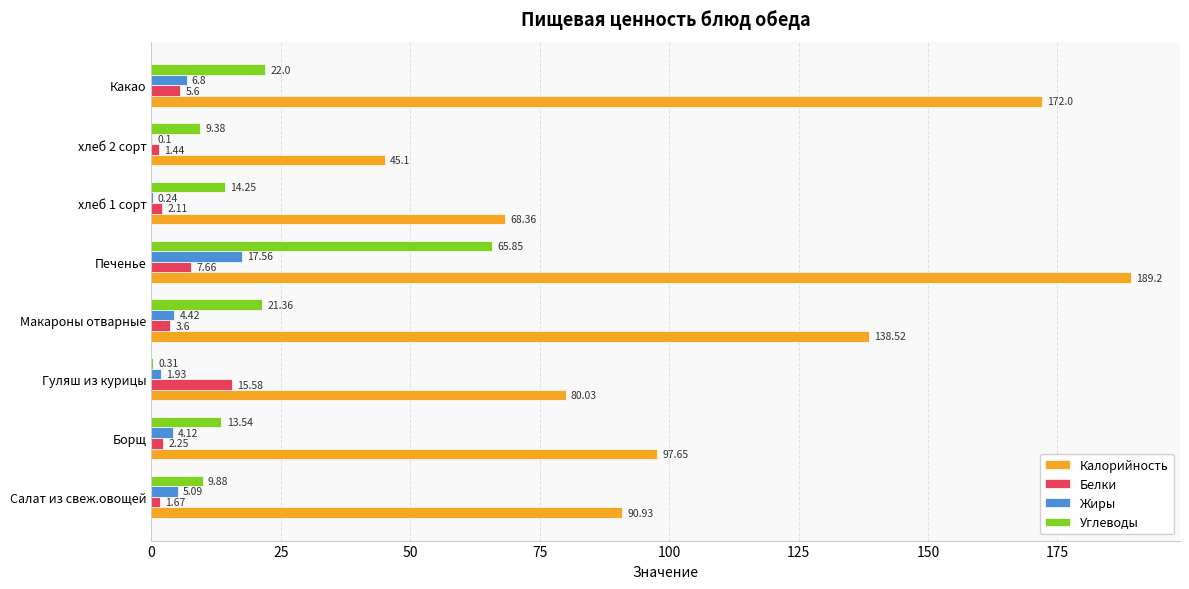

At which label does Углеводы reach its peak?

Печенье